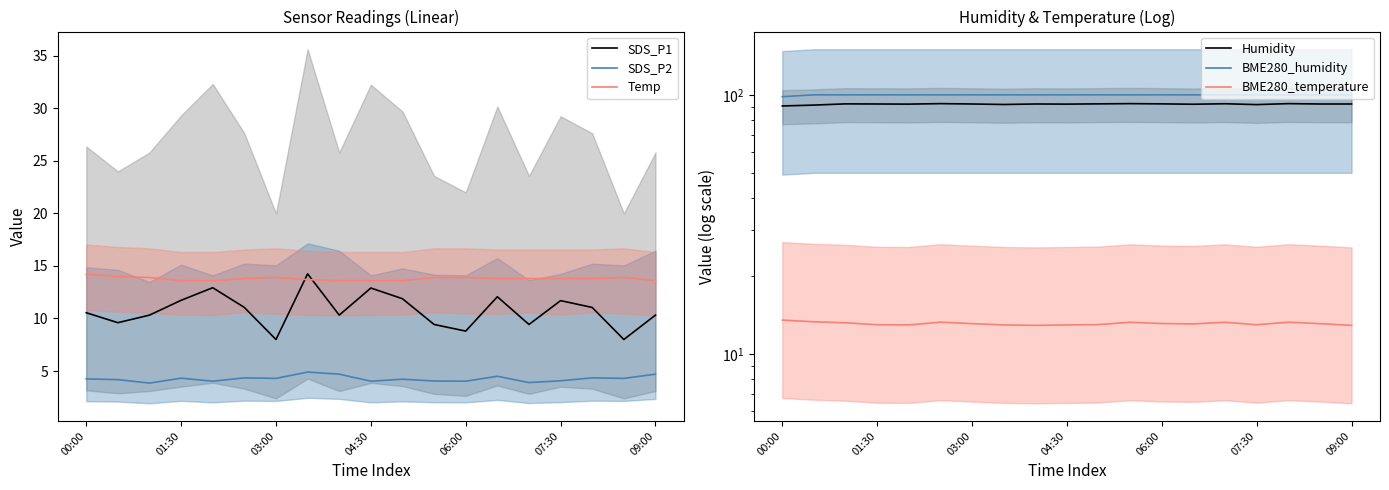

What is the minimum value for SDS_P1?

8.0